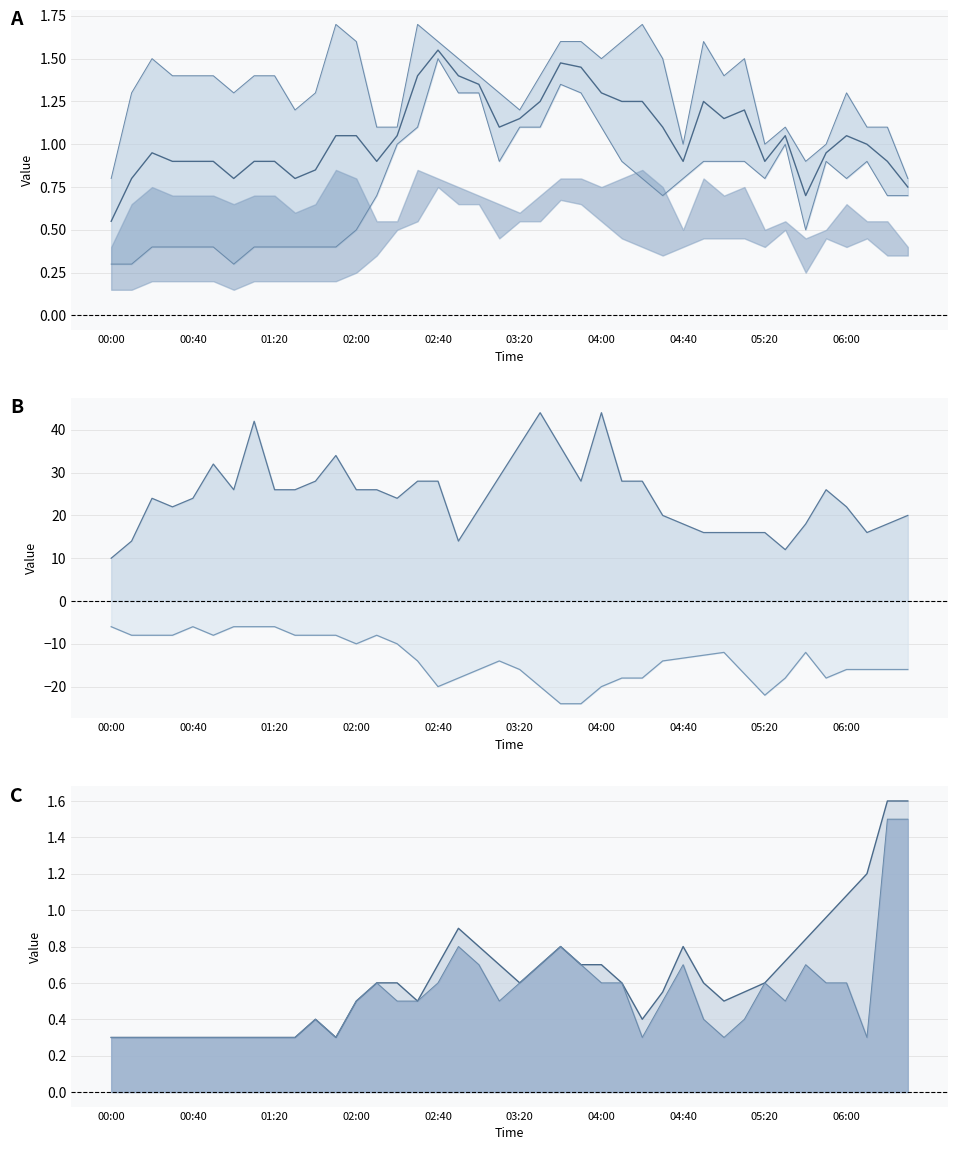

What is the approximate value at 38?

0.9